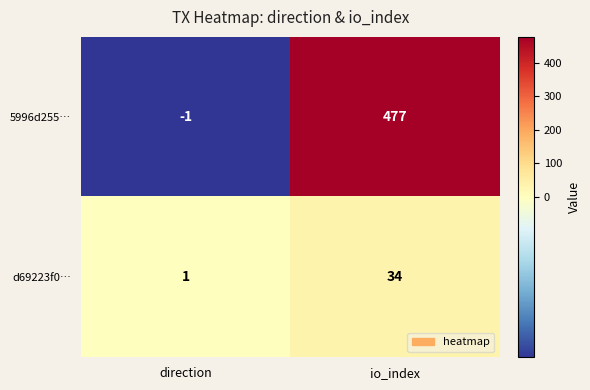

Which label corresponds to the smallest value in the chart?

direction